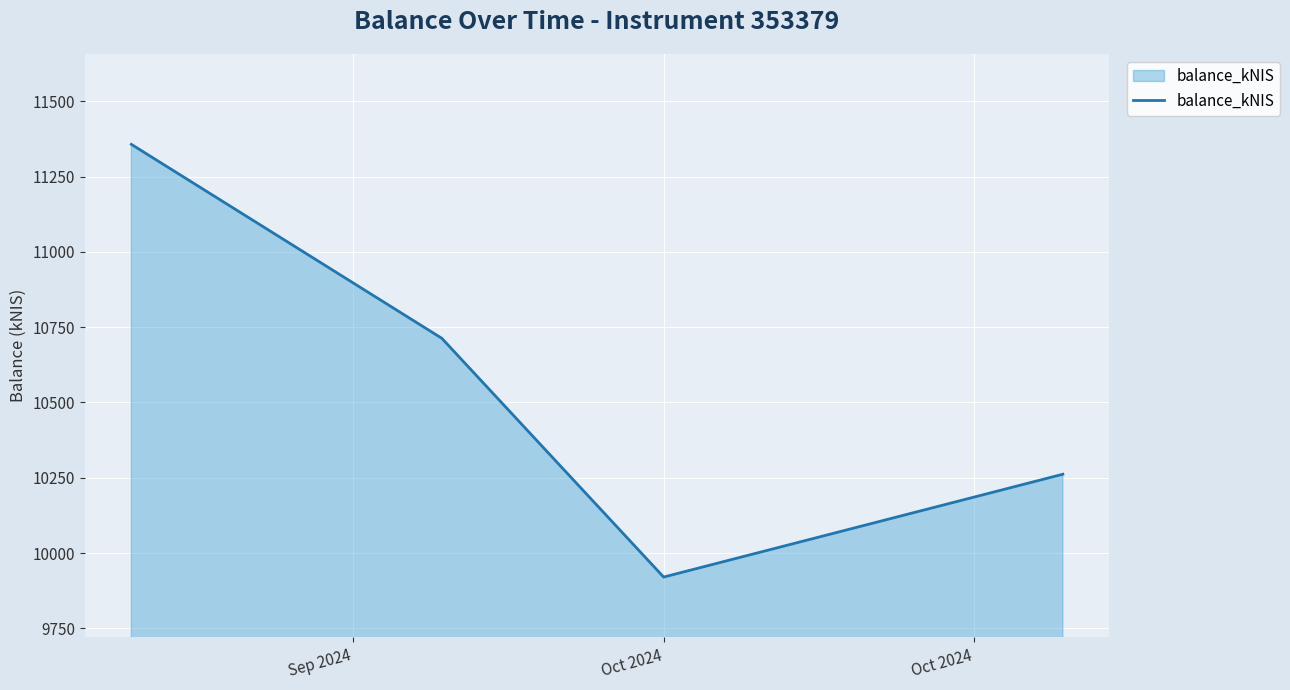

What is the minimum value shown in the chart?

9920.3